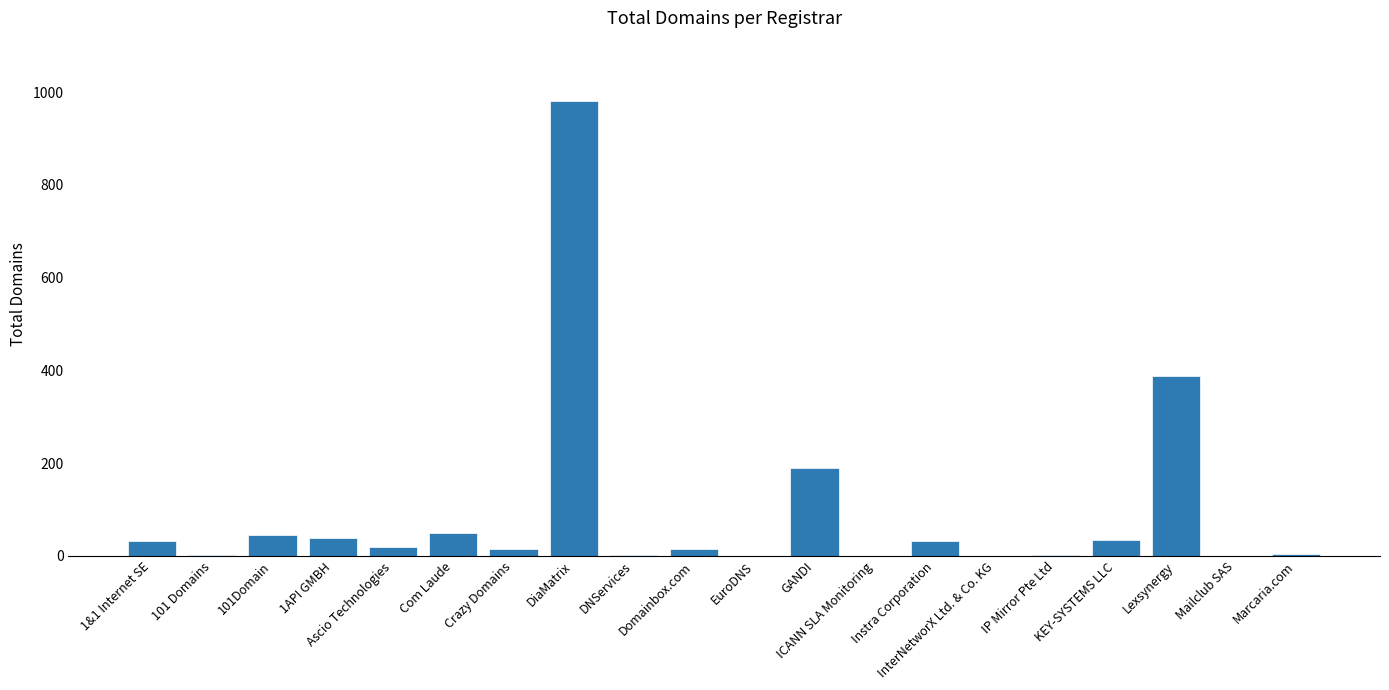

How many data points does each series have?

20